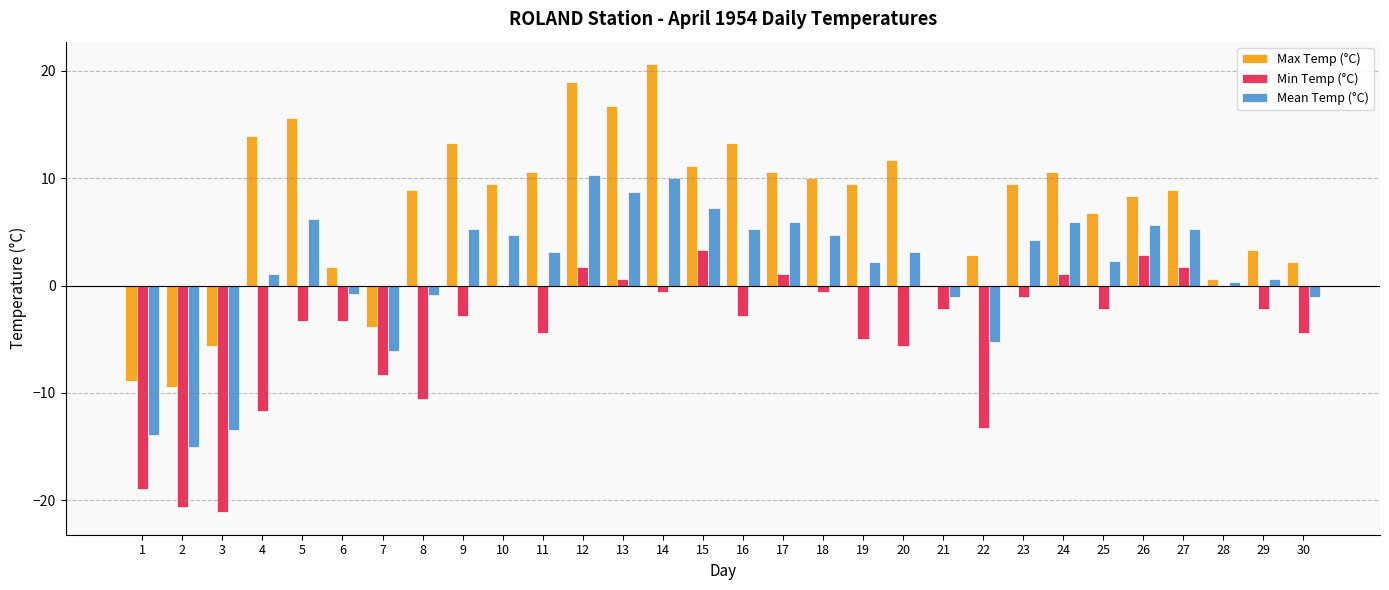

What is the greatest value displayed?

20.6